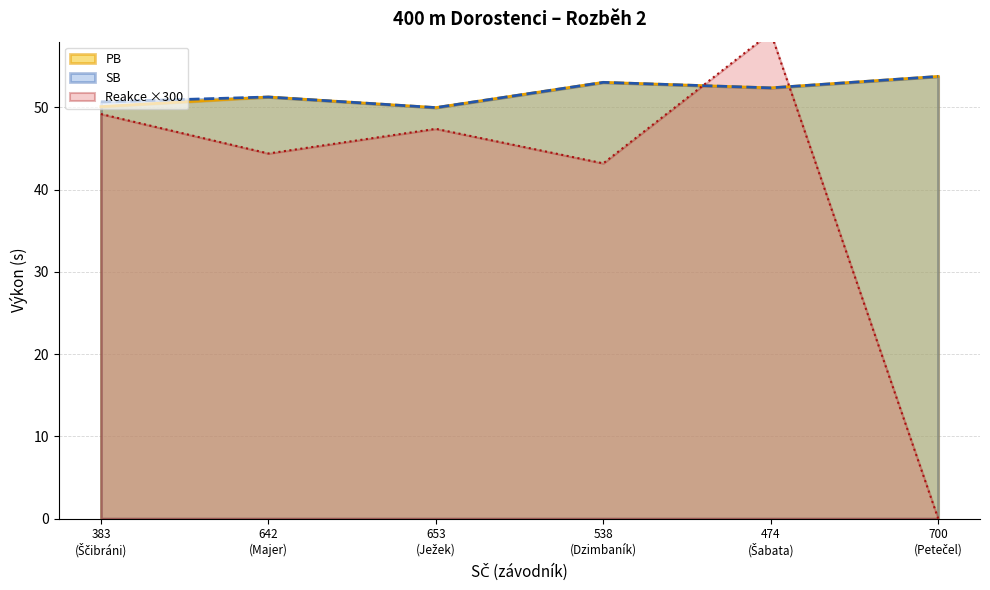

True or false: SB and PB cross at least once.

False